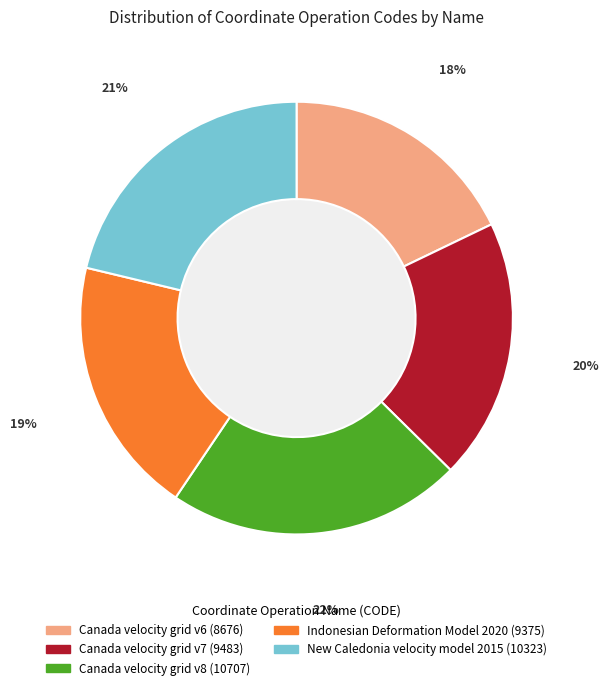

Between Indonesian Deformation Model 2020 and Canada velocity grid v6, which is larger?

Indonesian Deformation Model 2020